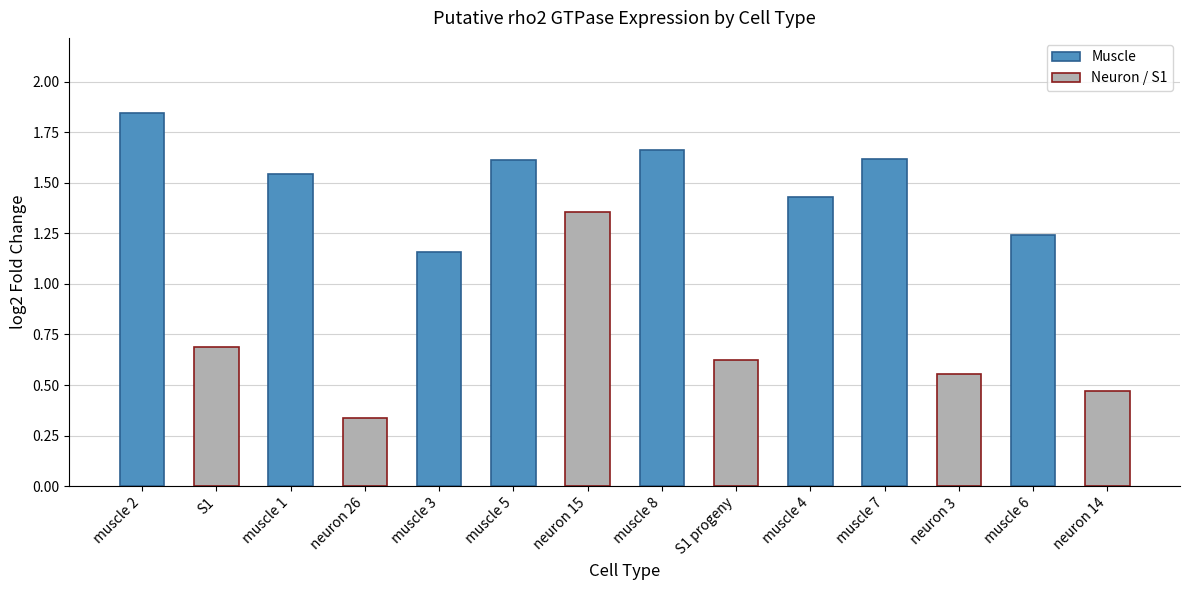

The value at muscle 1 is 0.6. True or false?

False